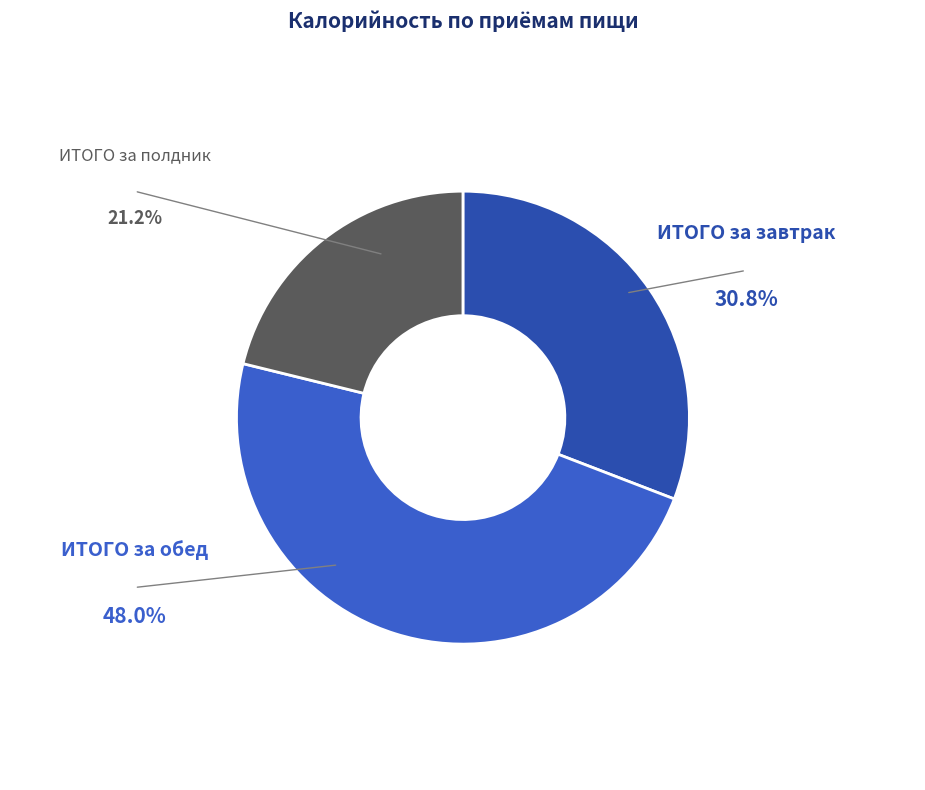

Rank the categories by value from highest to lowest.

ИТОГО за обед, ИТОГО за завтрак, ИТОГО за полдник